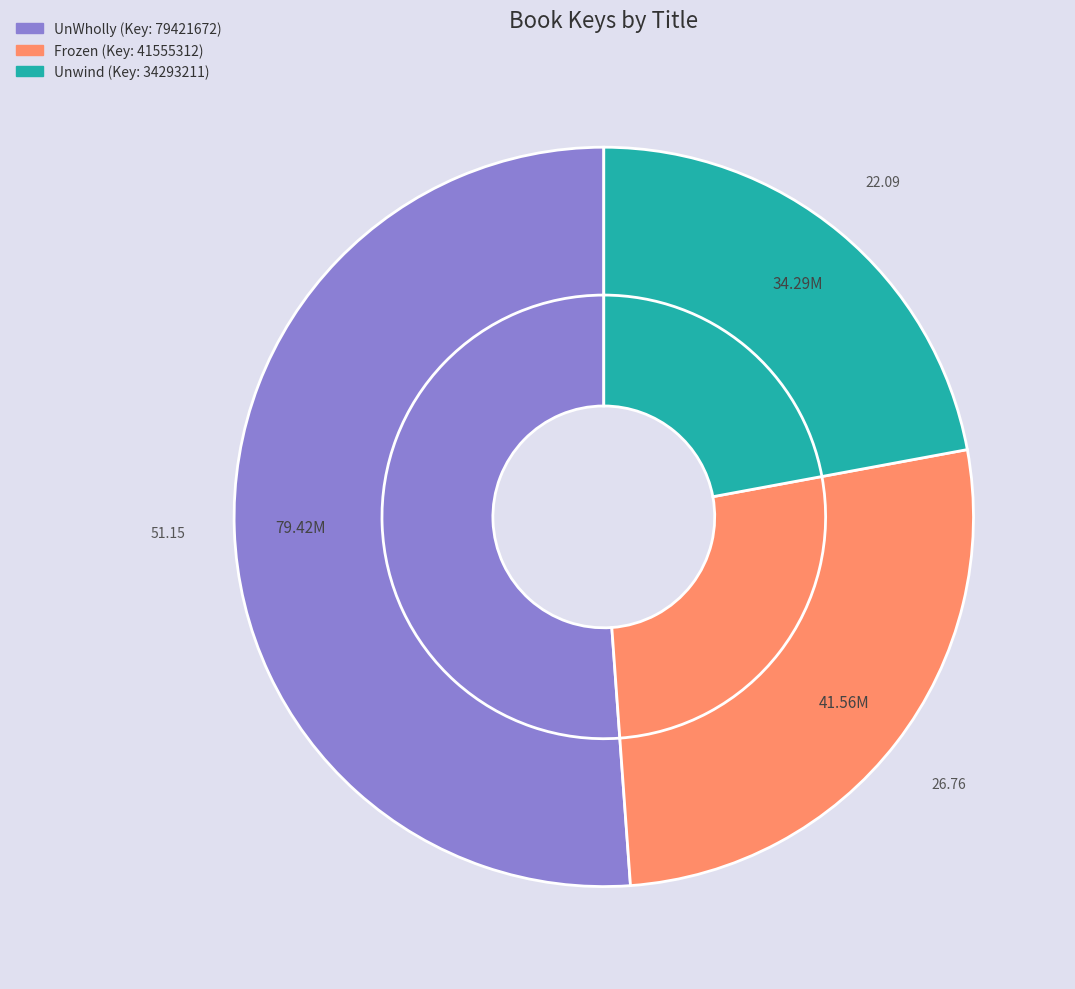

What percentage do Frozen and Unwind together represent?

48.8%